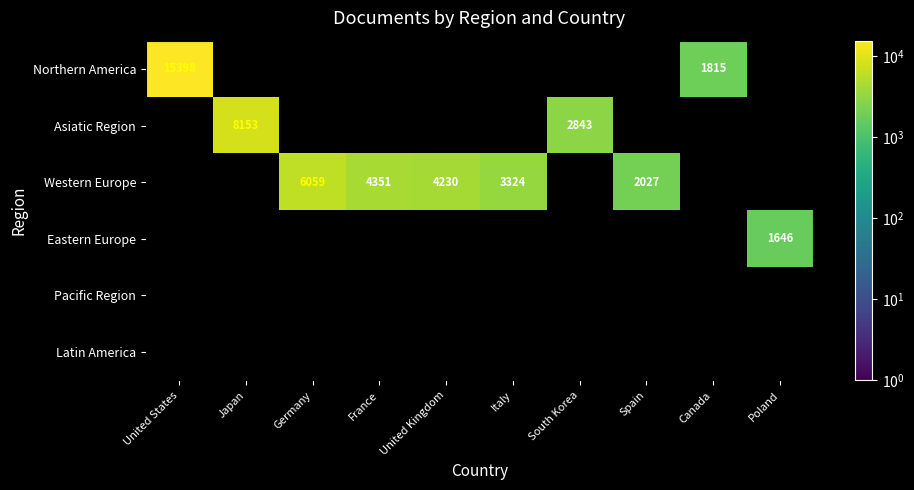

True or false: Northern America has a value of 15398 at United States.

True